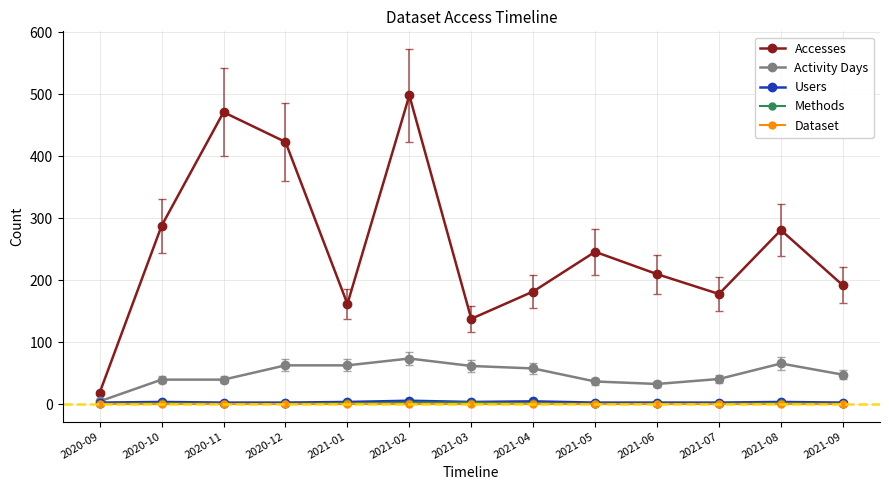

What is the difference between the Accesses values at 2021-02 and 2020-09?

479